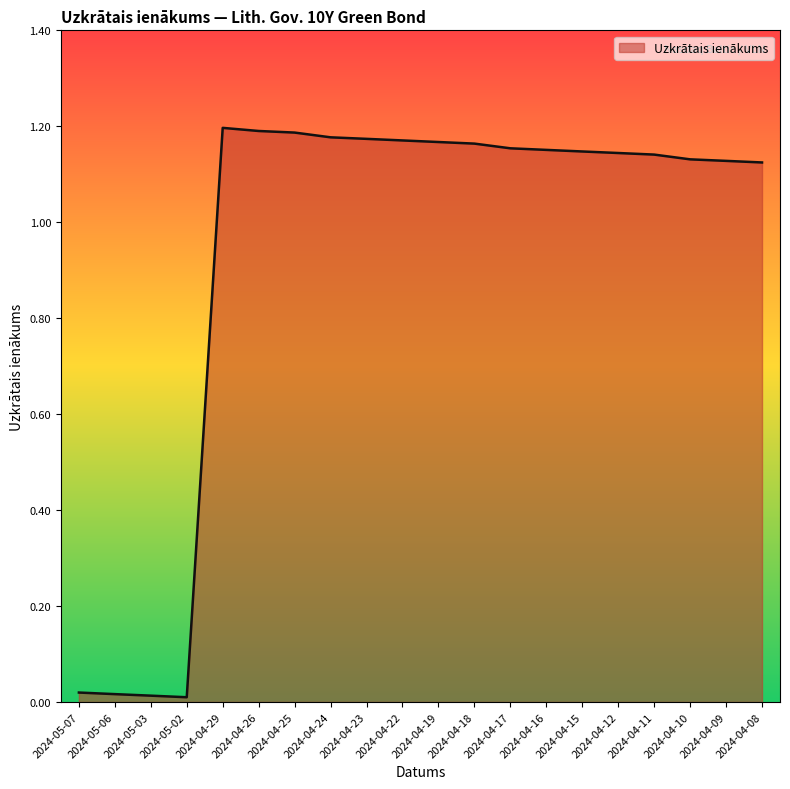

Where does the data first go above 1?

2024-04-29